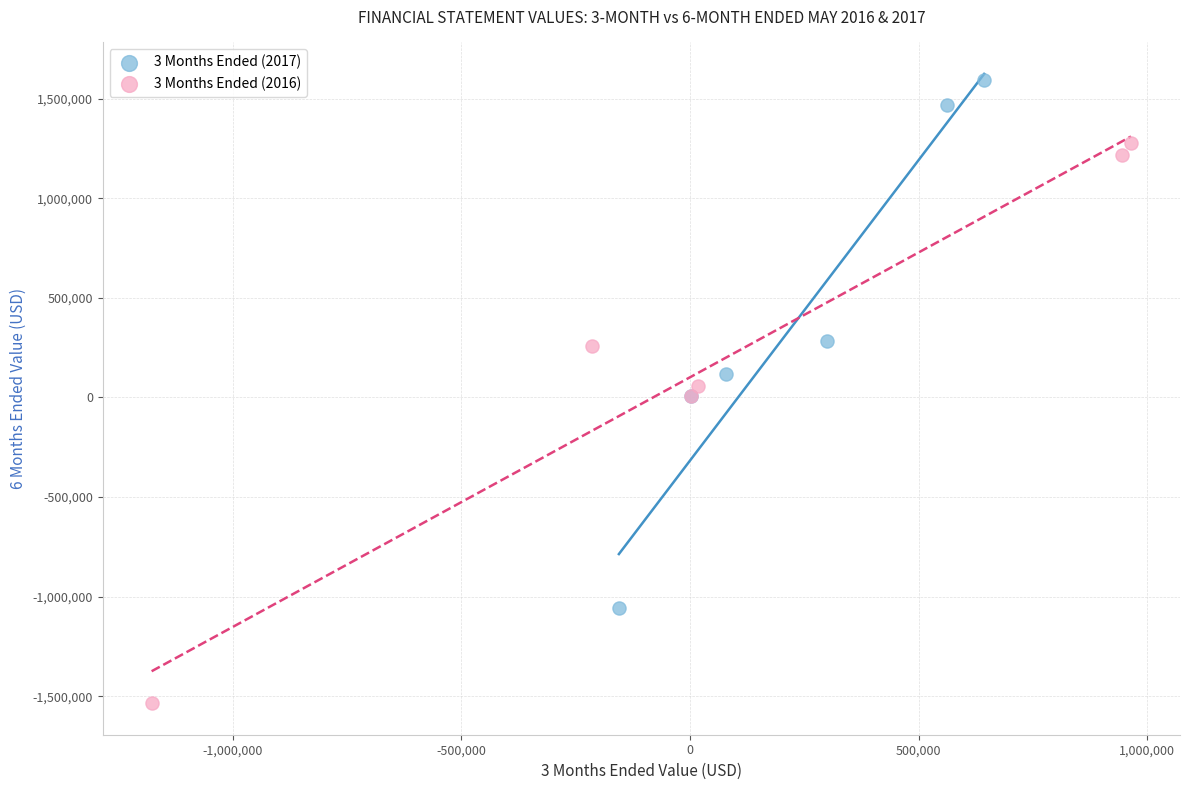

Which series reaches the minimum Y coordinate?

3 Months Ended (2016)